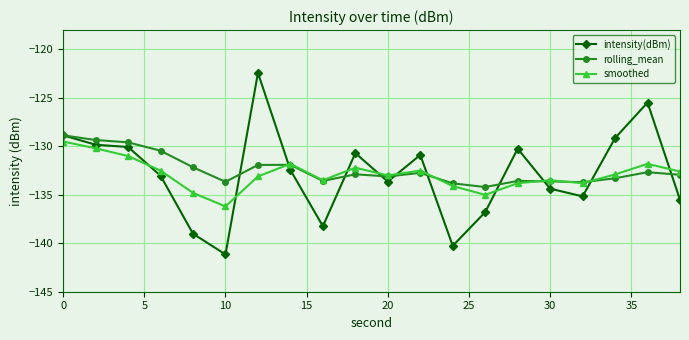

Which series has the widest spread of values?

intensity(dBm)